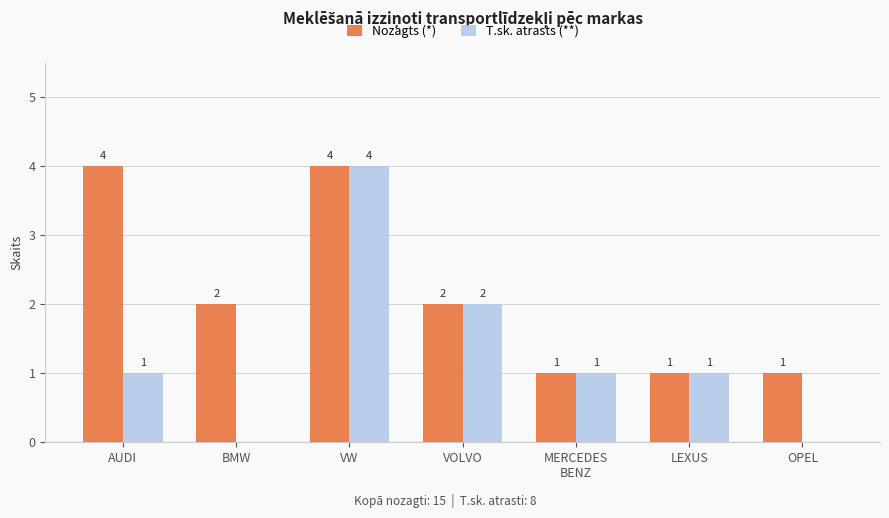

What is the sum of the Nozagts (*) values at VW and OPEL?

5